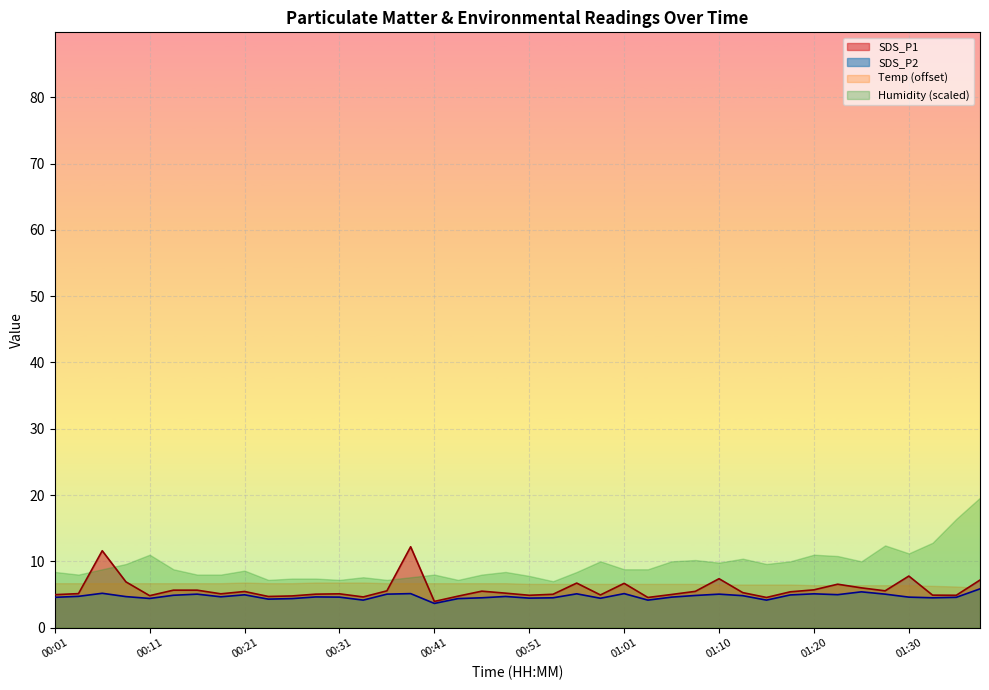

What is the difference between the maximum and minimum values in the SDS_P1 series?

8.2